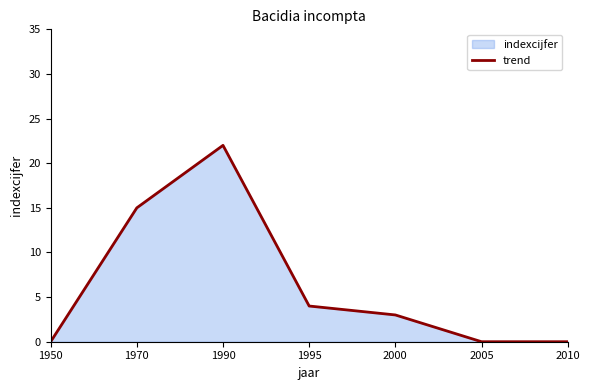

How many values are below 3?

3